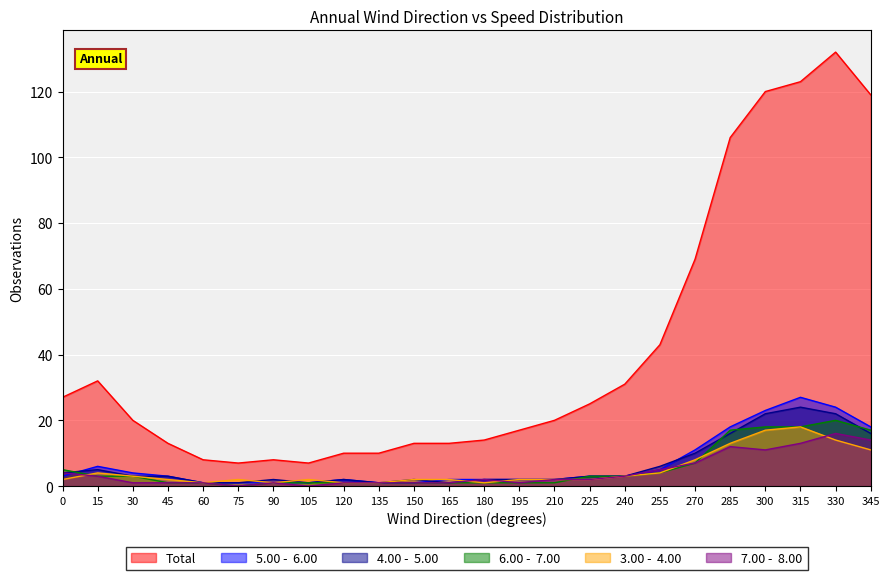

Reading left to right, transcribe all the data shown in this chart.

Total: 27	32	20	13	8	7	8	7	10	10	13	13	14	17	20	25	31	43	69	106	120	123	132	119
5.00 -  6.00: 3	6	4	3	1	1	1	1	2	1	1	2	2	2	2	3	3	5	11	18	23	27	24	18
4.00 -  5.00: 4	5	3	3	1	1	2	1	2	1	2	1	2	2	2	3	3	6	10	16	22	24	22	16
6.00 -  7.00: 5	3	3	1	1	0	1	1	1	1	1	1	1	1	1	3	3	4	7	17	18	18	20	17
3.00 -  4.00: 2	4	3	2	1	2	1	2	1	1	2	2	1	2	2	2	3	4	8	13	17	18	14	11
7.00 -  8.00: 4	3	1	1	1	0	1	0	1	1	1	1	2	1	2	2	3	5	7	12	11	13	16	14